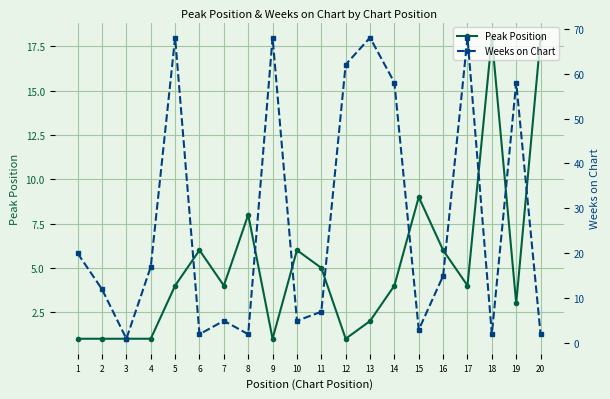

Which series has the largest total across all categories?

Weeks on Chart